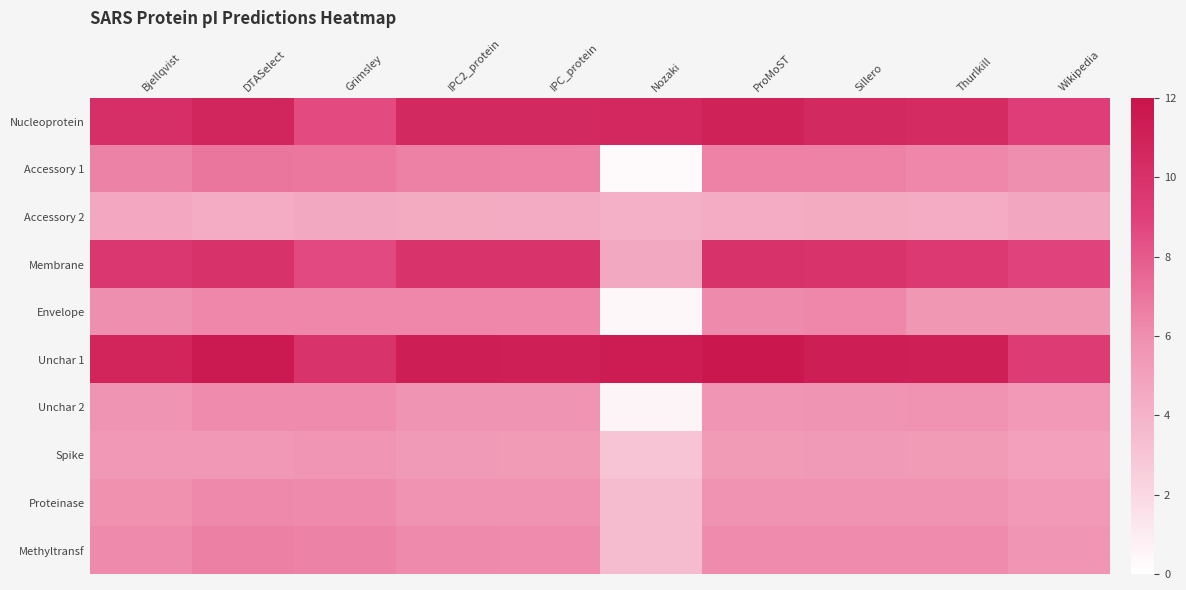

At Wikipedia, list the series in order from smallest to largest.

Accessory 2, Spike, Unchar 2, Proteinase, Envelope, Methyltransf, Accessory 1, Membrane, Nucleoprotein, Unchar 1